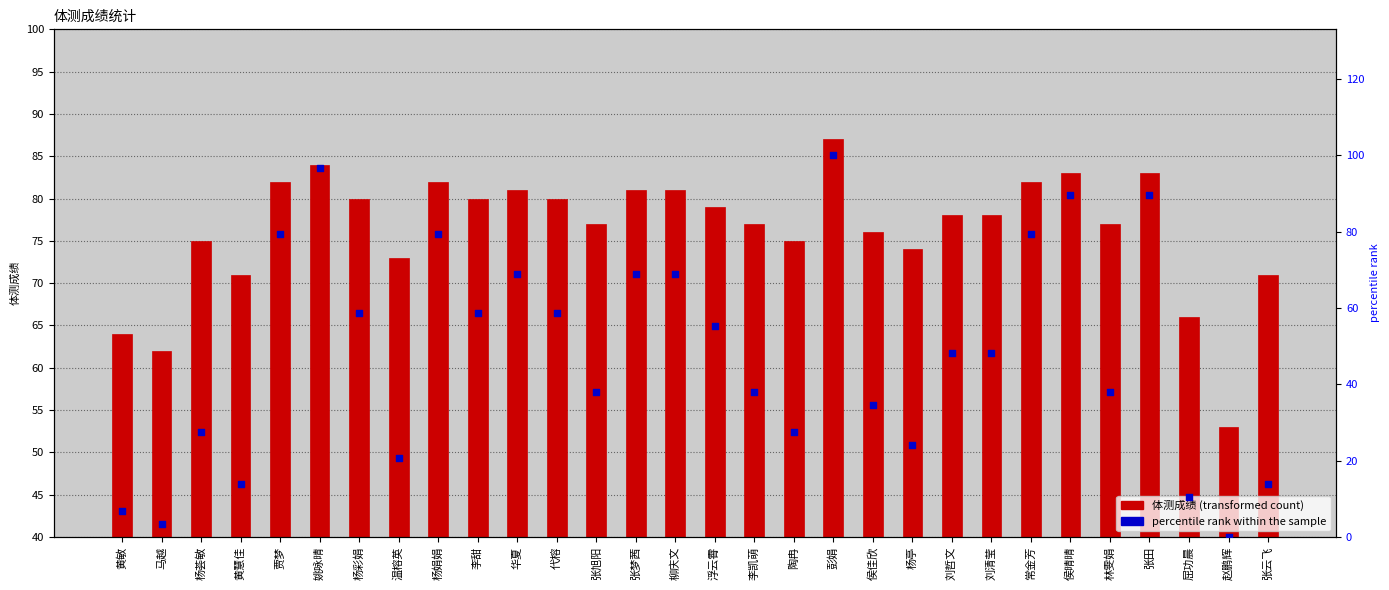

Which series contains the lowest Y value?

percentile rank within the sample